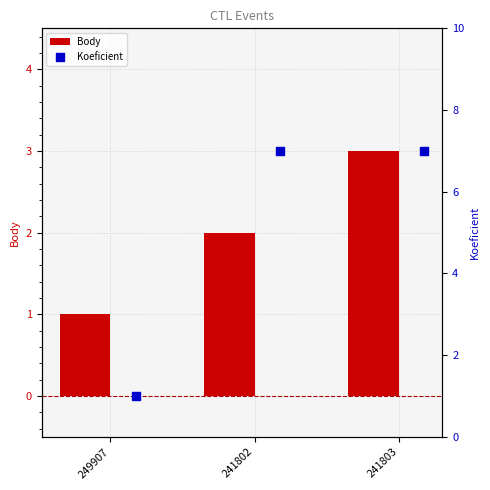

Which series has the largest total across all categories?

Koeficient